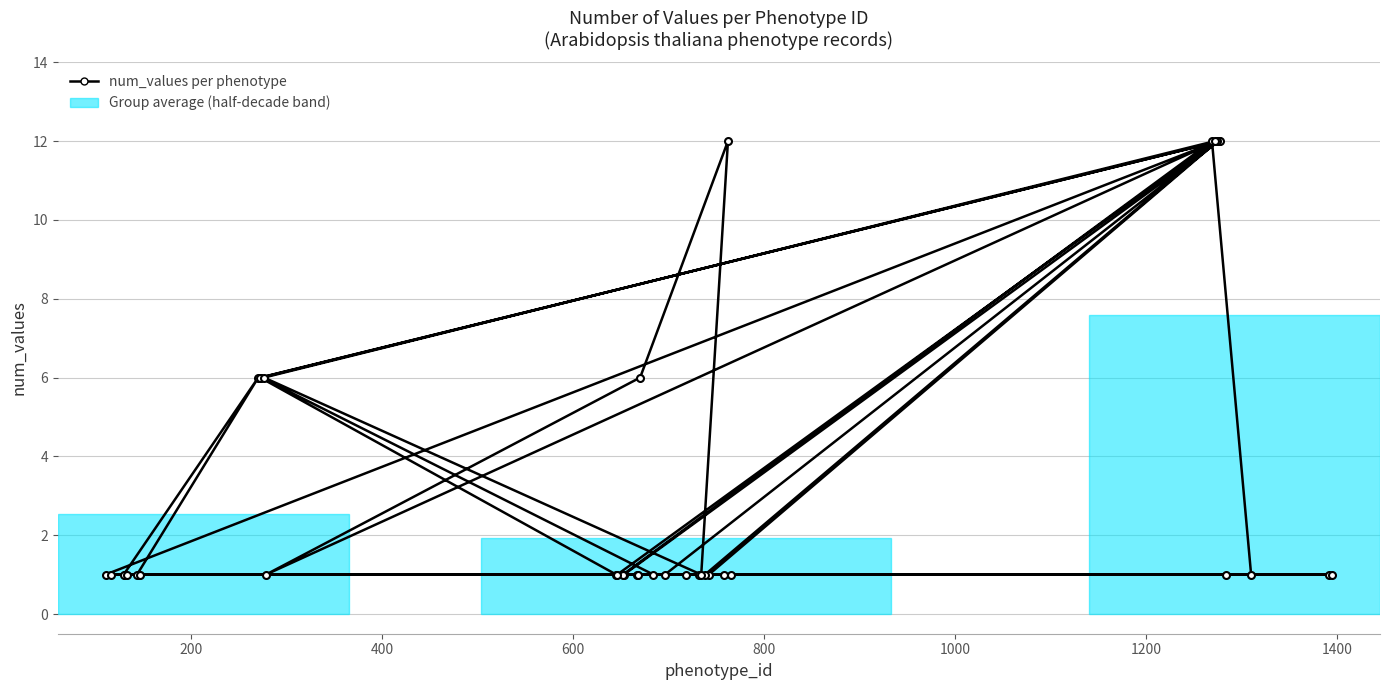

What is the greatest value displayed?

12